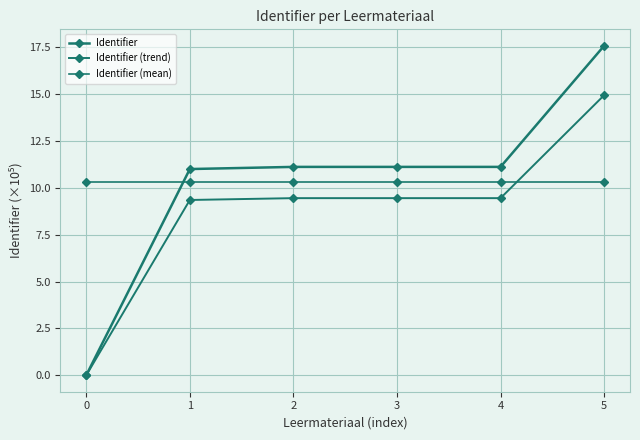

How many positive values does the Identifier series have?

5